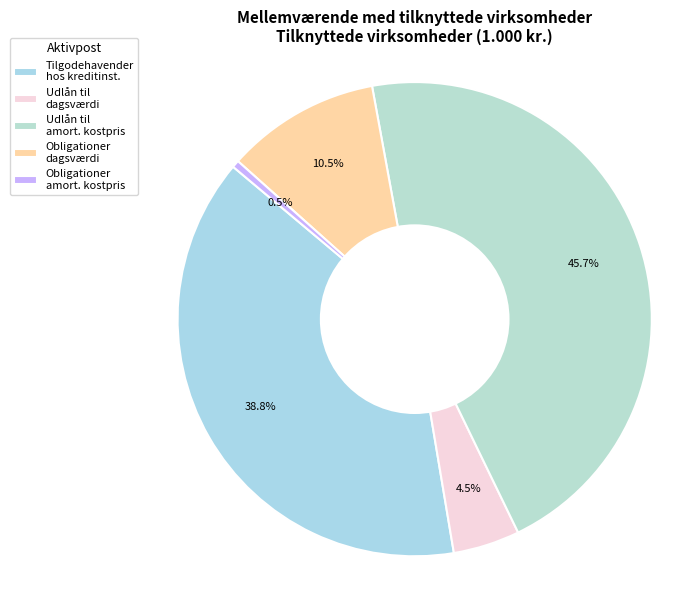

What percentage is NOT represented by Udlån til dagsværdi?

95.5%